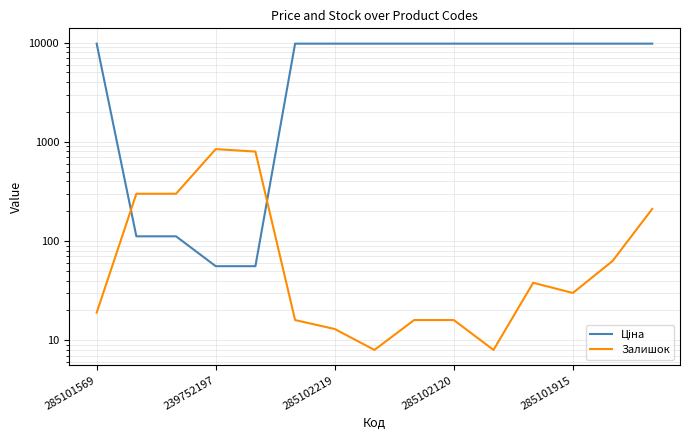

How many times do Ціна and Залишок cross each other?

2